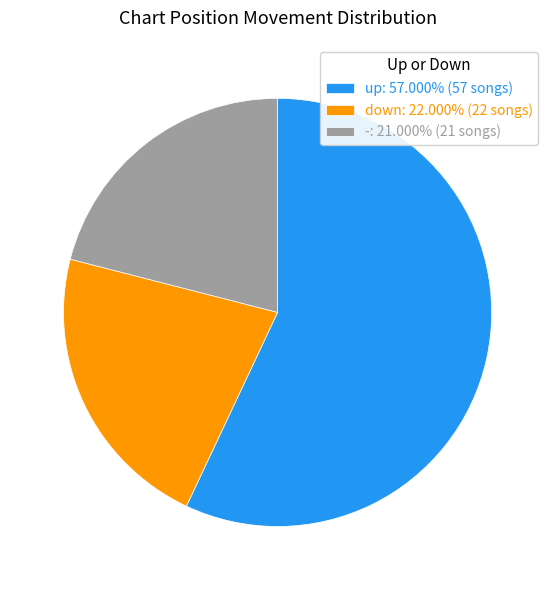

Rank the categories by value from highest to lowest.

up, down, -